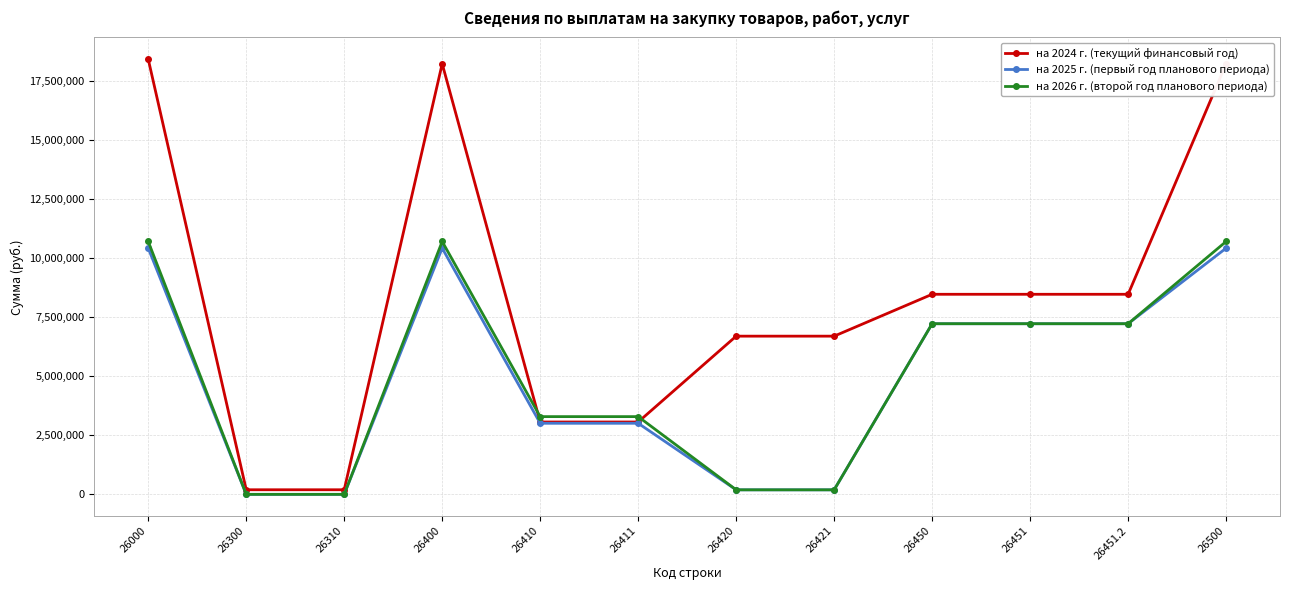

Reading left to right, list all the values displayed in this chart.

на 2024 г. (текущий финансовый год): 26000=18427853.2	26300=194049.3	26310=194049.3	26400=18233804.0	26410=3063620.6	26411=3063620.6	26420=6698564.6	26421=6698564.6	26450=8471618.8	26451=8471618.8	26451.2=8471618.8	26500=18233804.0
на 2025 г. (первый год планового периода): 26000=10425329.6	26300=0.0	26310=0.0	26400=10425329.6	26410=3009307.0	26411=3009307.0	26420=191022.6	26421=191022.6	26450=7225000.0	26451=7225000.0	26451.2=7225000.0	26500=10425329.6
на 2026 г. (второй год планового периода): 26000=10707100.6	26300=0.0	26310=0.0	26400=10707100.6	26410=3291078.0	26411=3291078.0	26420=191022.6	26421=191022.6	26450=7225000.0	26451=7225000.0	26451.2=7225000.0	26500=10707100.6